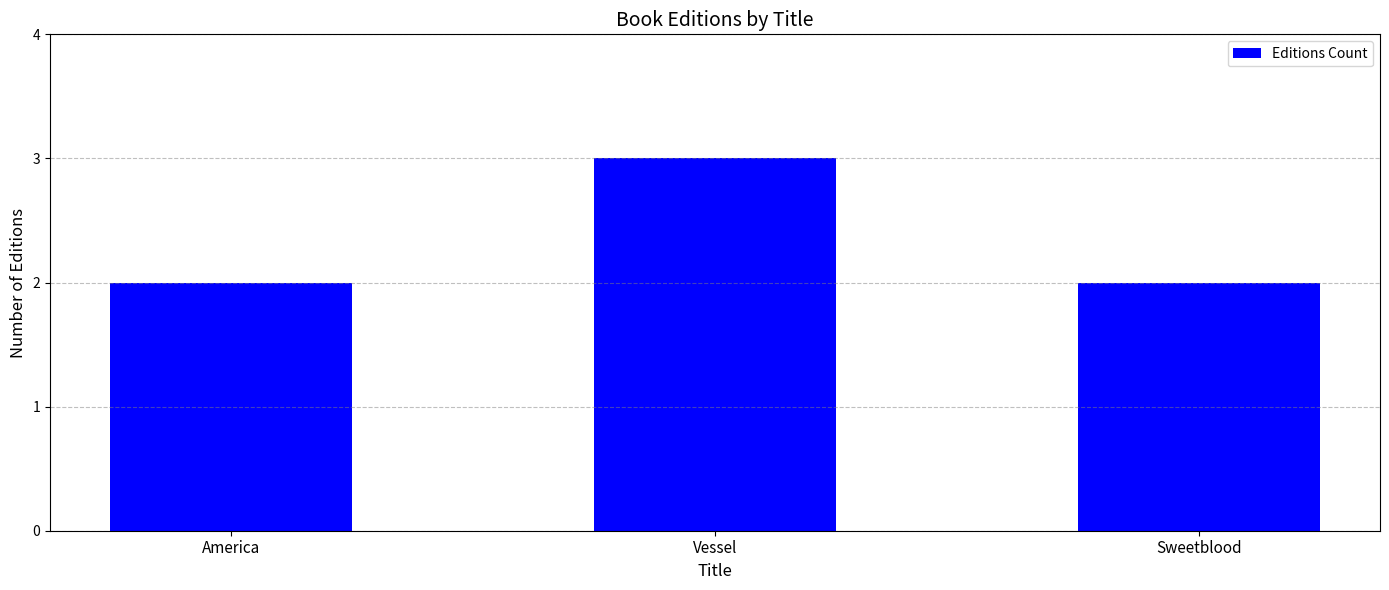

How many series are shown in this chart?

1